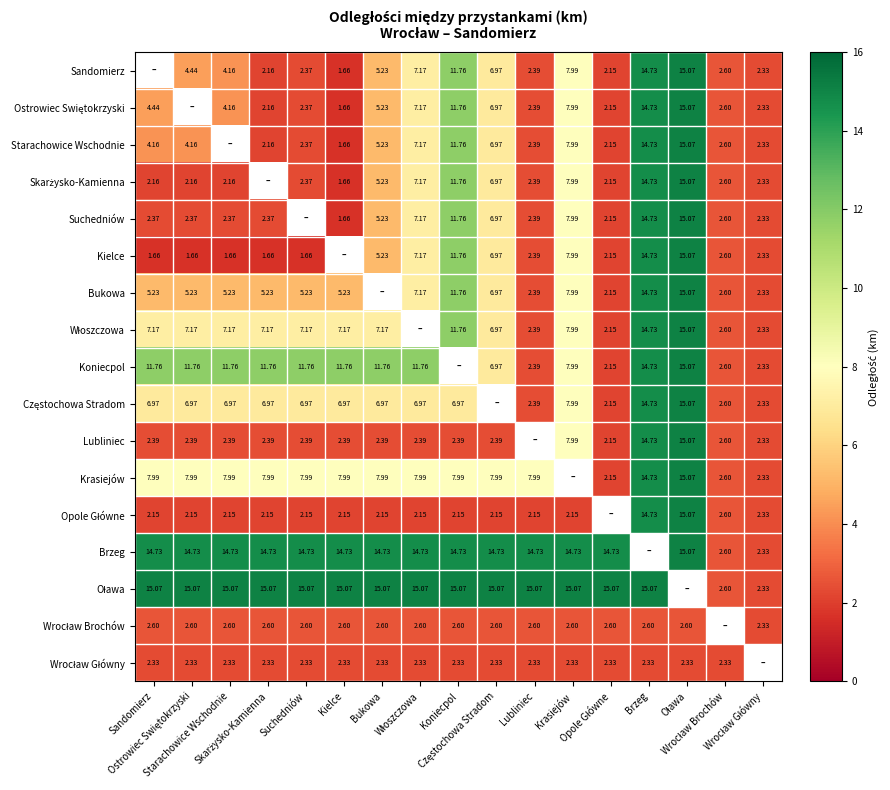

At which label is Wrocław Główny closest to 2?

Sandomierz